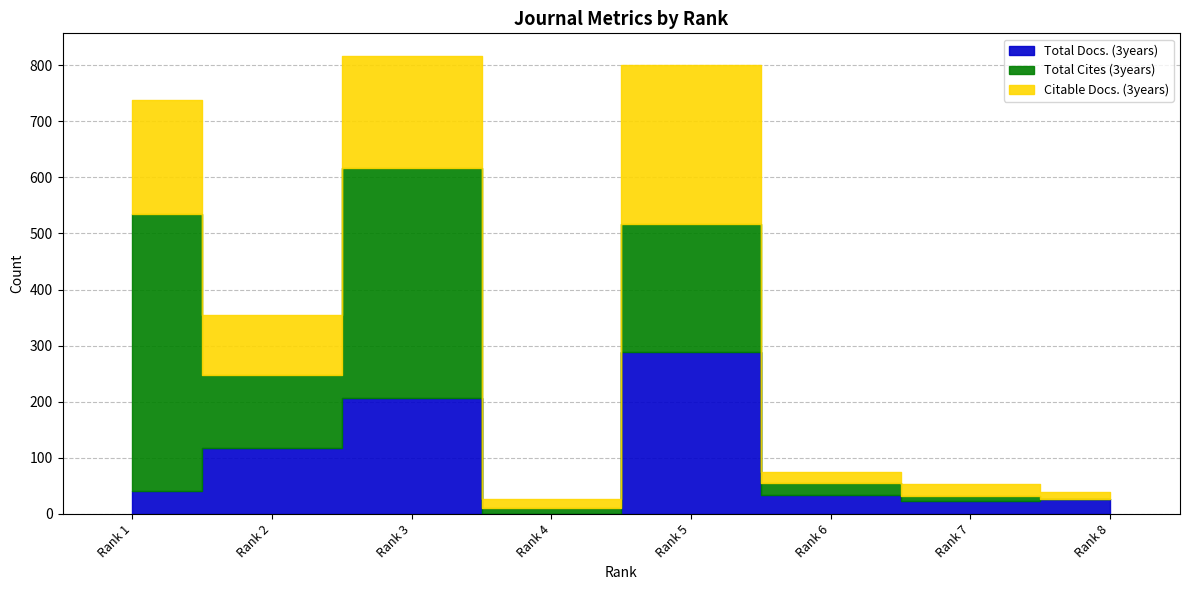

At which label is Total Docs. (3years) closest to 144?

Rank 2